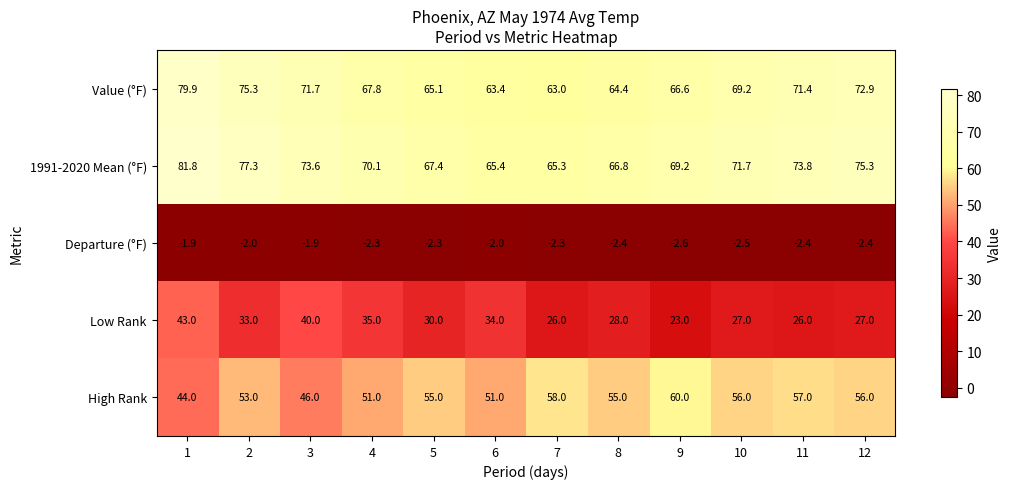

What is the maximum value for Value (°F)?

79.9